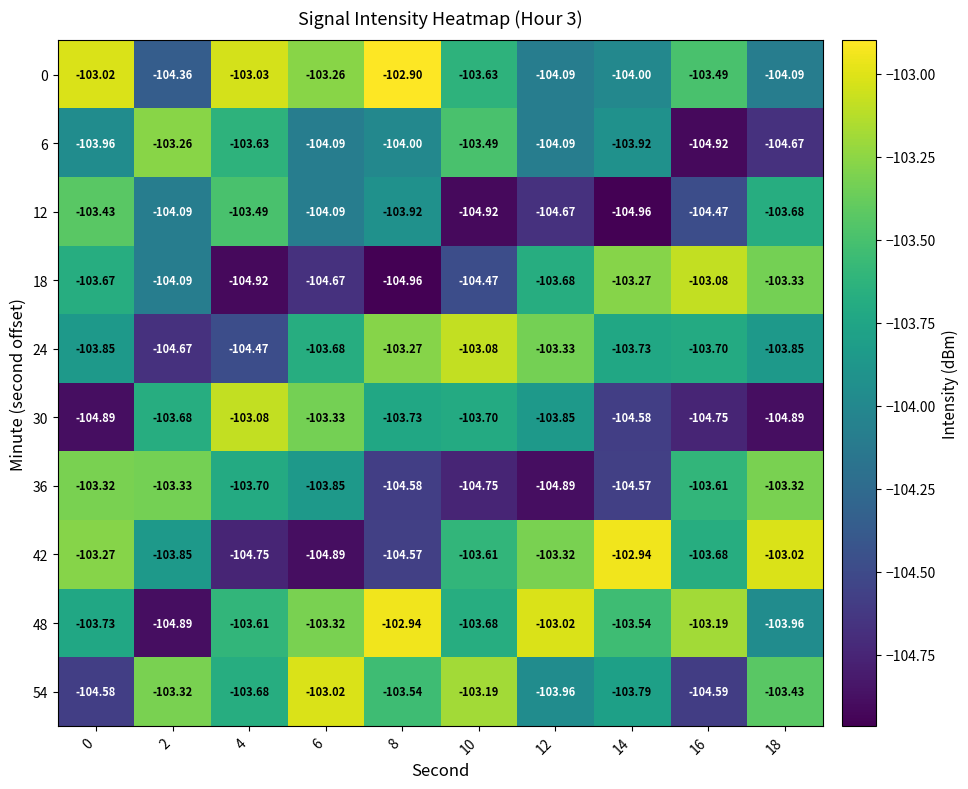

What is the minimum value shown in the chart?

-105.0